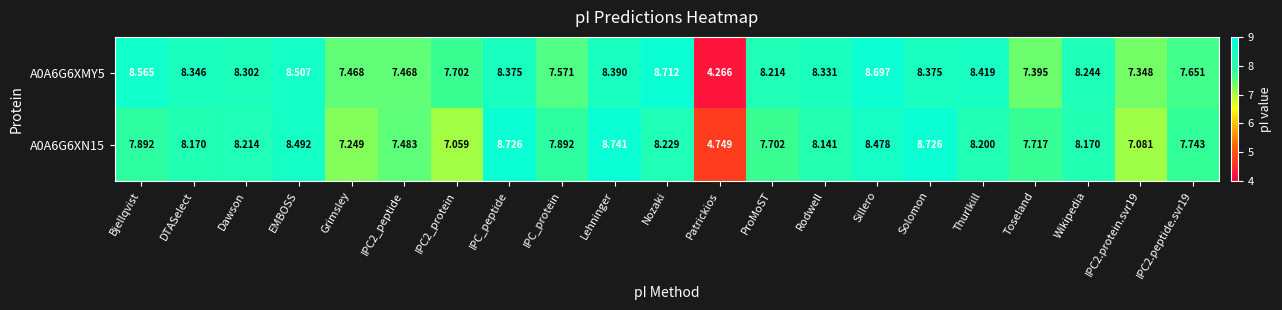

At which category does the chart reach its peak across all series?

Lehninger